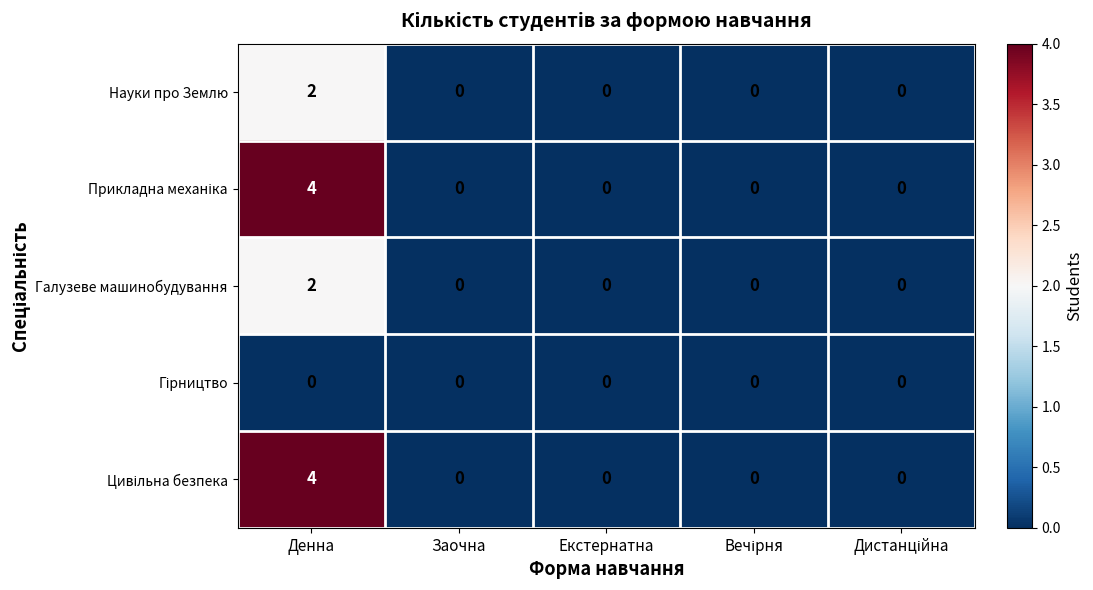

At which category is the sum across all series the highest?

Денна